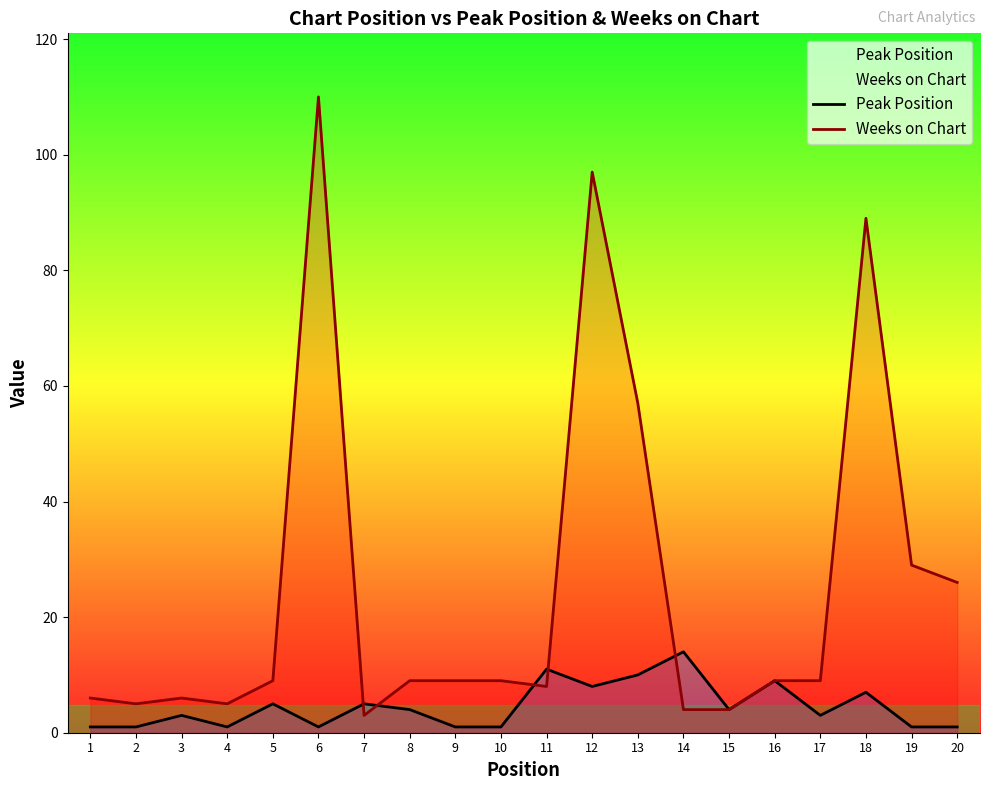

True or false: Weeks on Chart has a value of 52 at 19.

False